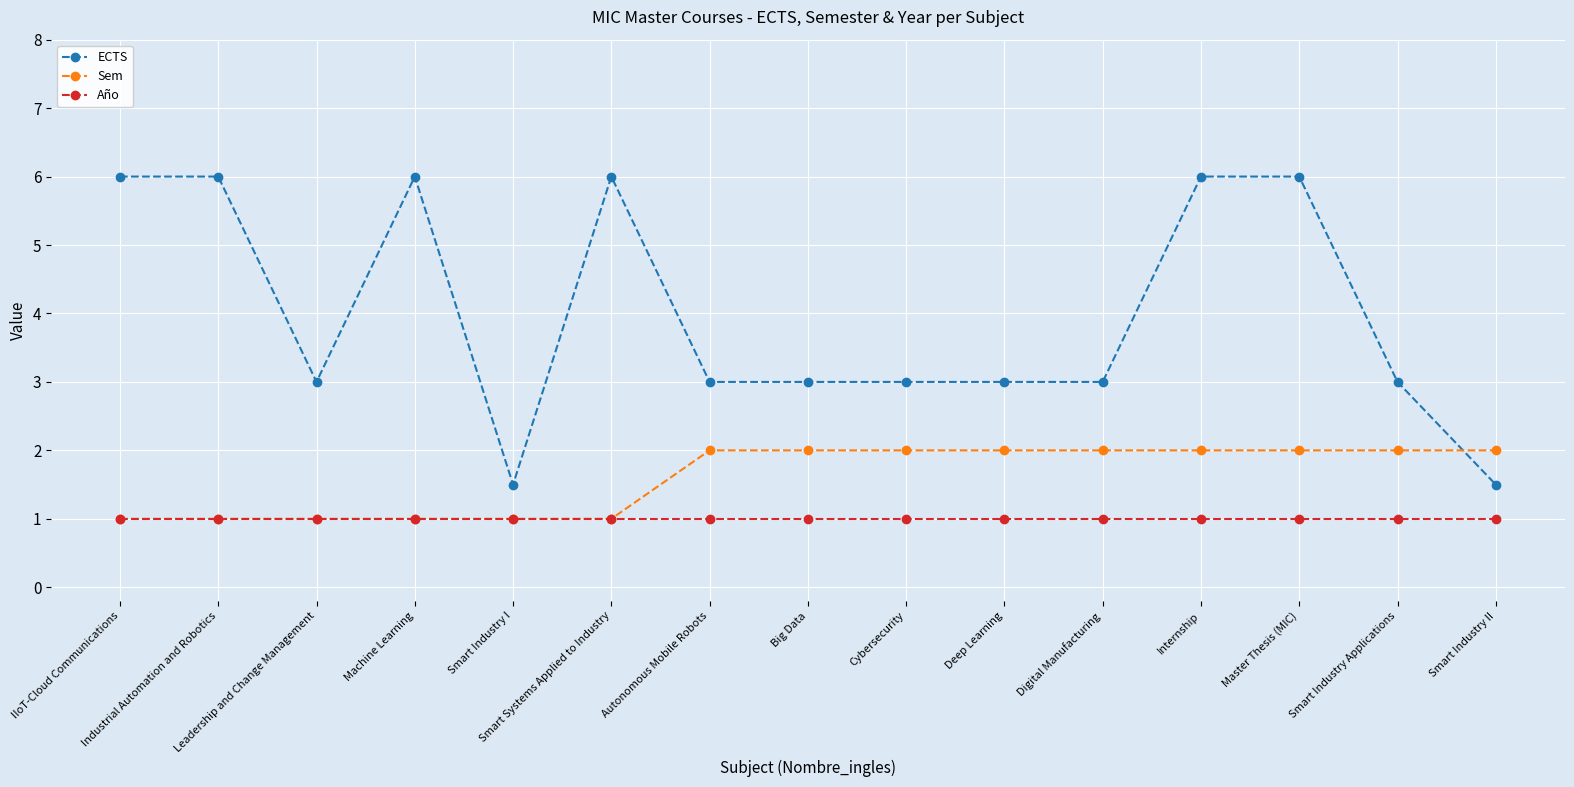

What is the lowest value of the ECTS series?

1.5